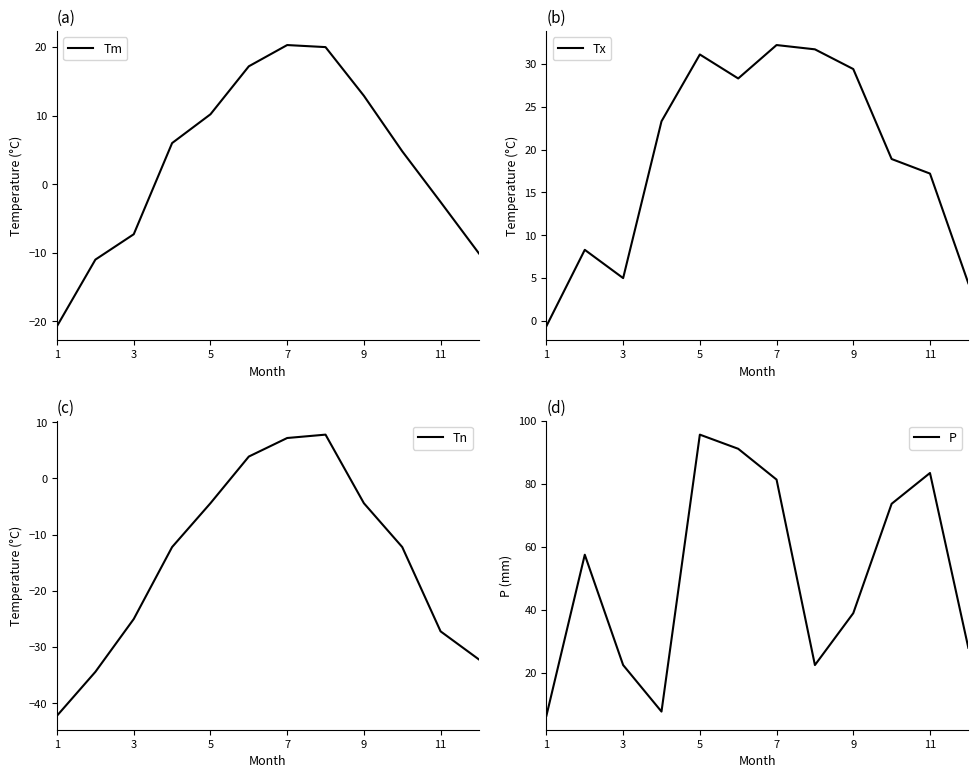

What is the average value of the Tn series?

-14.6